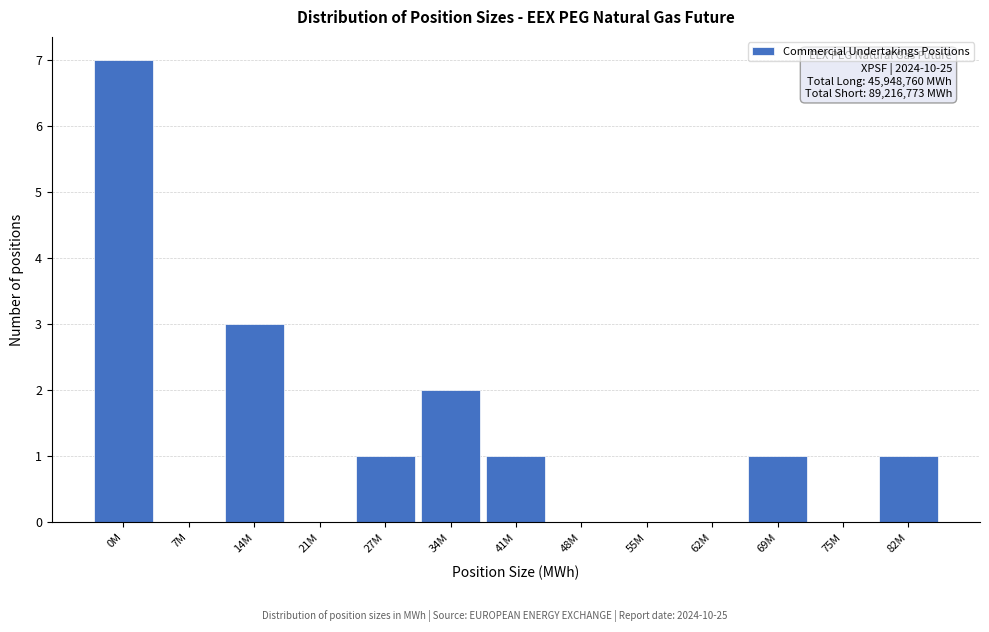

Reading left to right, list all the values displayed in this chart.

0M=7	7M=0	14M=3	21M=0	27M=1	34M=2	41M=1	48M=0	55M=0	62M=0	69M=1	75M=0	82M=1